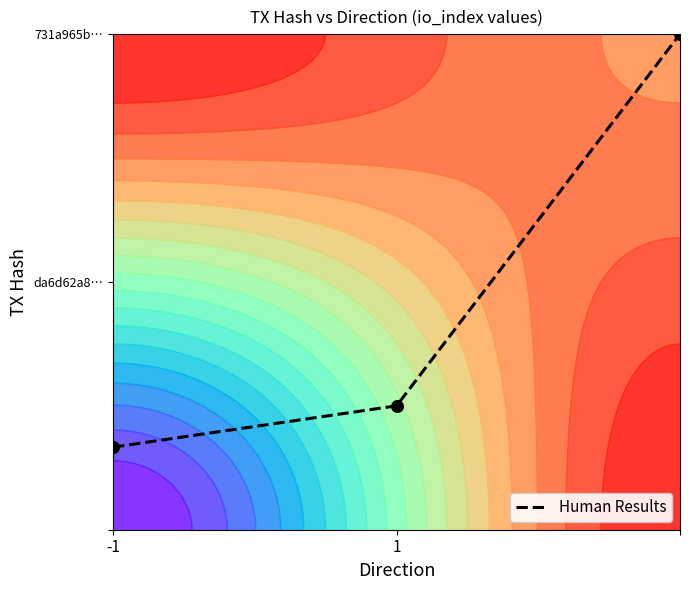

What is the sum of the values at 1 and -1?

0.4